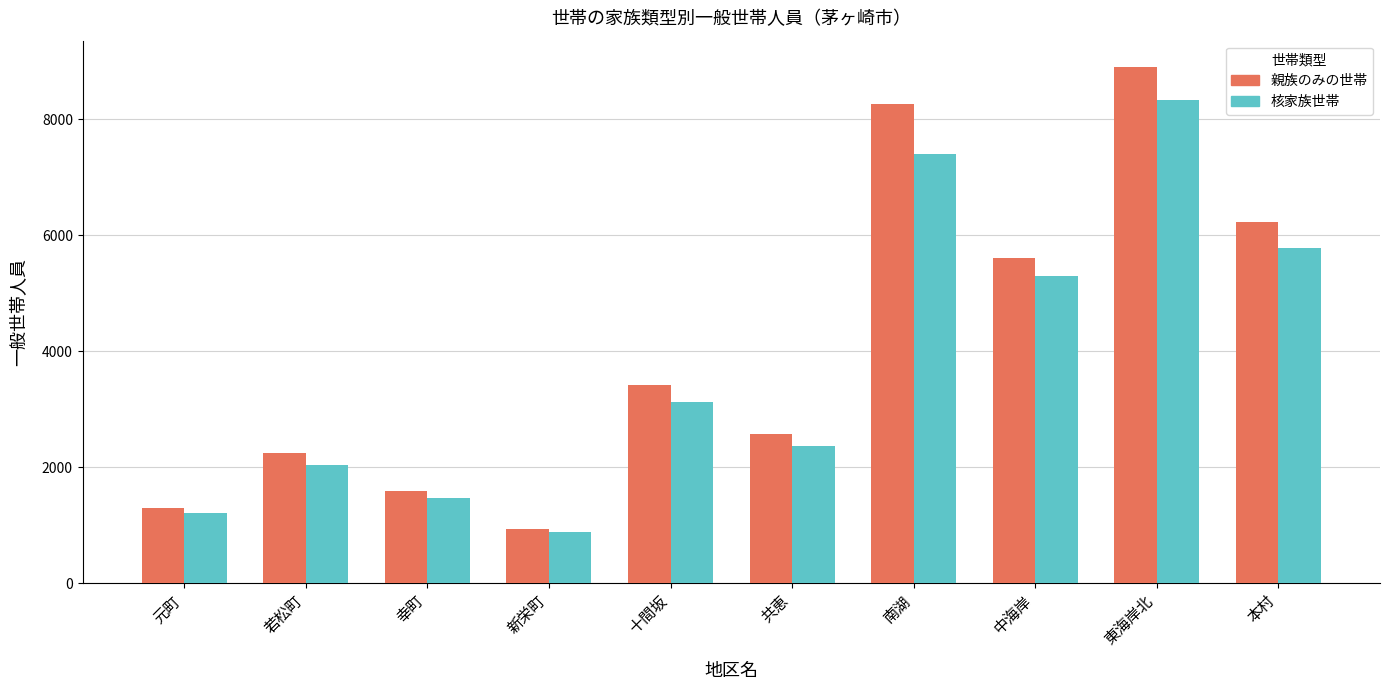

Reading right to left, extract all data points from this chart.

親族のみの世帯: 本村=6233	東海岸北=8914	中海岸=5611	南湖=8262	共恵=2575	十間坂=3419	新栄町=928	幸町=1588	若松町=2255	元町=1304
核家族世帯: 本村=5785	東海岸北=8329	中海岸=5296	南湖=7409	共恵=2369	十間坂=3129	新栄町=876	幸町=1476	若松町=2034	元町=1218